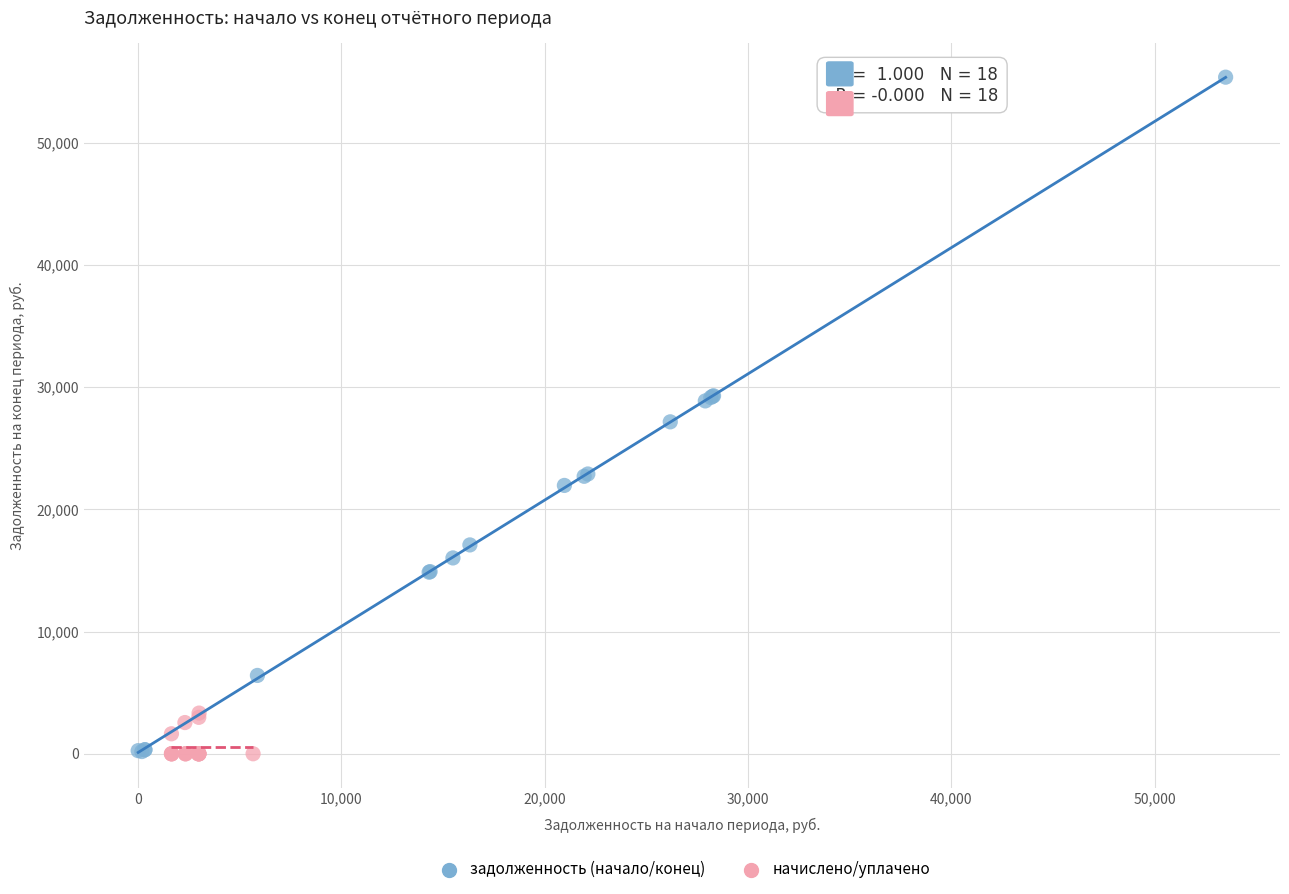

Which series contains the highest Y value?

задолженность (начало/конец)